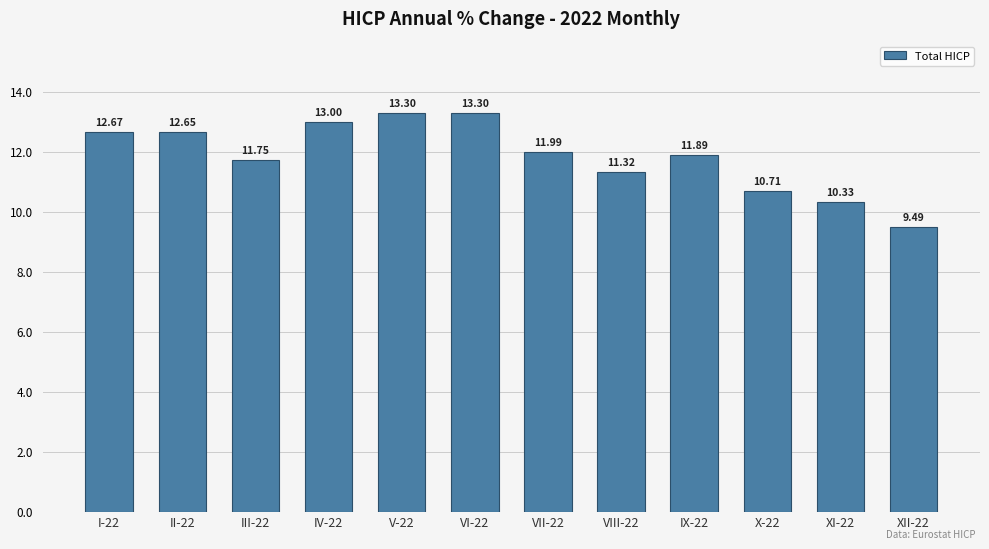

What is the difference between the values at V-22 and XI-22?

3.0